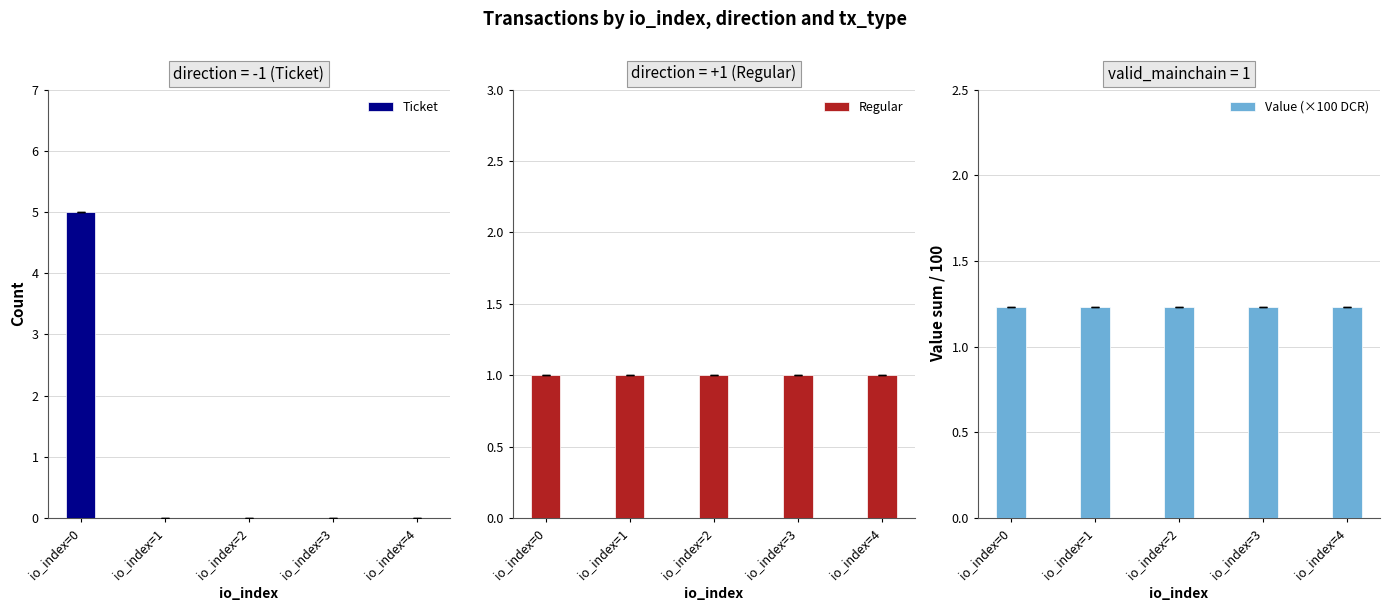

Which series has the largest total across all categories?

Value (×100 DCR)